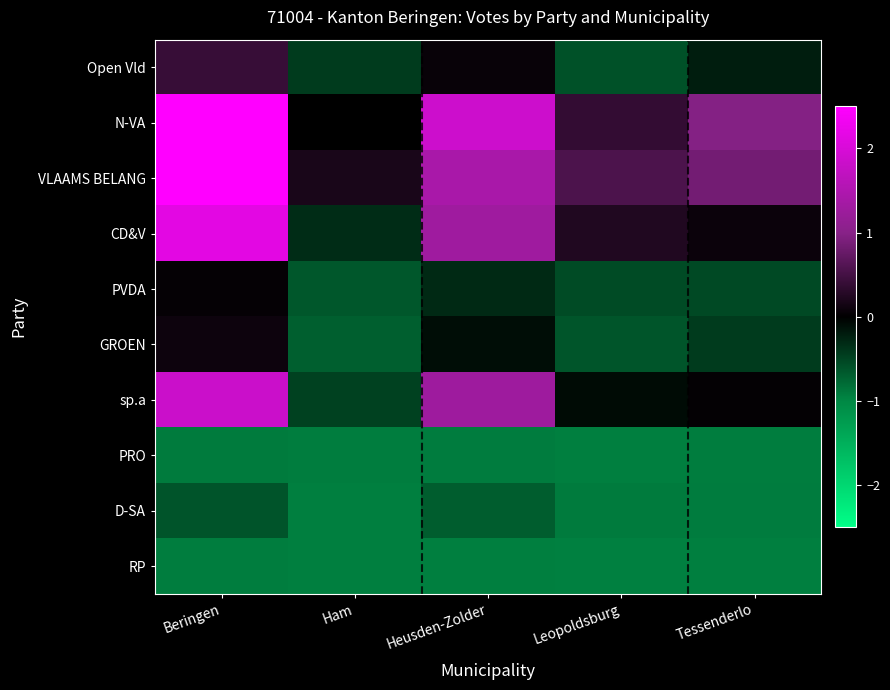

Reading left to right, extract all data points from this chart.

Open Vld: Beringen=0.4	Ham=-0.4	Heusden-Zolder=0.1	Leopoldsburg=-0.6	Tessenderlo=-0.2
N-VA: Beringen=2.8	Ham=0.0	Heusden-Zolder=1.9	Leopoldsburg=0.4	Tessenderlo=1.0
VLAAMS BELANG: Beringen=2.8	Ham=0.2	Heusden-Zolder=1.4	Leopoldsburg=0.6	Tessenderlo=0.8
CD&V: Beringen=2.2	Ham=-0.3	Heusden-Zolder=1.3	Leopoldsburg=0.2	Tessenderlo=0.1
PVDA: Beringen=0.0	Ham=-0.6	Heusden-Zolder=-0.3	Leopoldsburg=-0.6	Tessenderlo=-0.5
GROEN: Beringen=0.1	Ham=-0.7	Heusden-Zolder=-0.1	Leopoldsburg=-0.6	Tessenderlo=-0.4
sp.a: Beringen=1.8	Ham=-0.5	Heusden-Zolder=1.3	Leopoldsburg=-0.1	Tessenderlo=0.0
PRO: Beringen=-0.9	Ham=-0.9	Heusden-Zolder=-0.9	Leopoldsburg=-0.9	Tessenderlo=-0.9
D-SA: Beringen=-0.6	Ham=-0.9	Heusden-Zolder=-0.7	Leopoldsburg=-0.9	Tessenderlo=-0.9
RP: Beringen=-0.9	Ham=-0.9	Heusden-Zolder=-0.9	Leopoldsburg=-0.9	Tessenderlo=-0.9